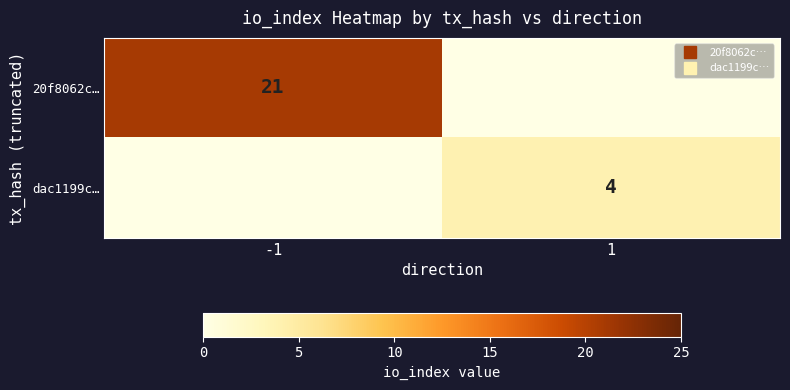

Rank the series by their maximum value, from lowest to highest.

dac1199c…, 20f8062c…